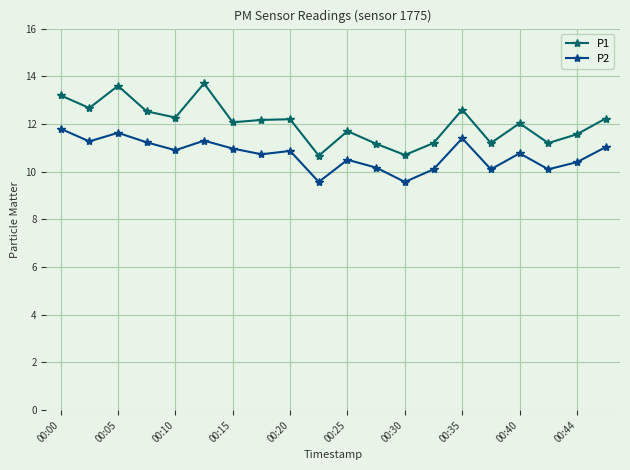

True or false: P2 has more than 2 interior local peaks.

True